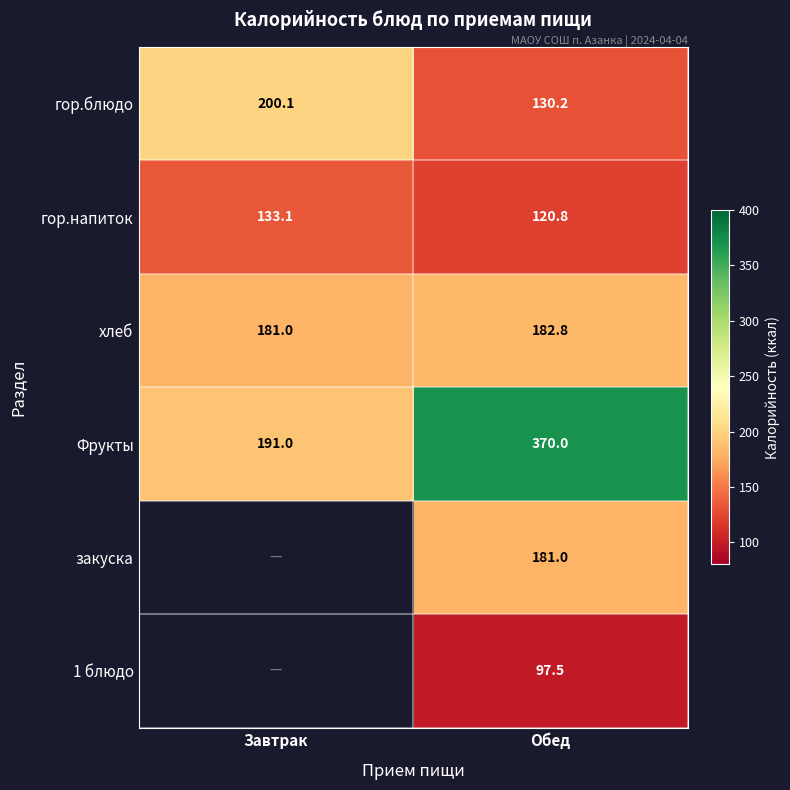

What is the difference between the highest and lowest values at Обед?

272.5